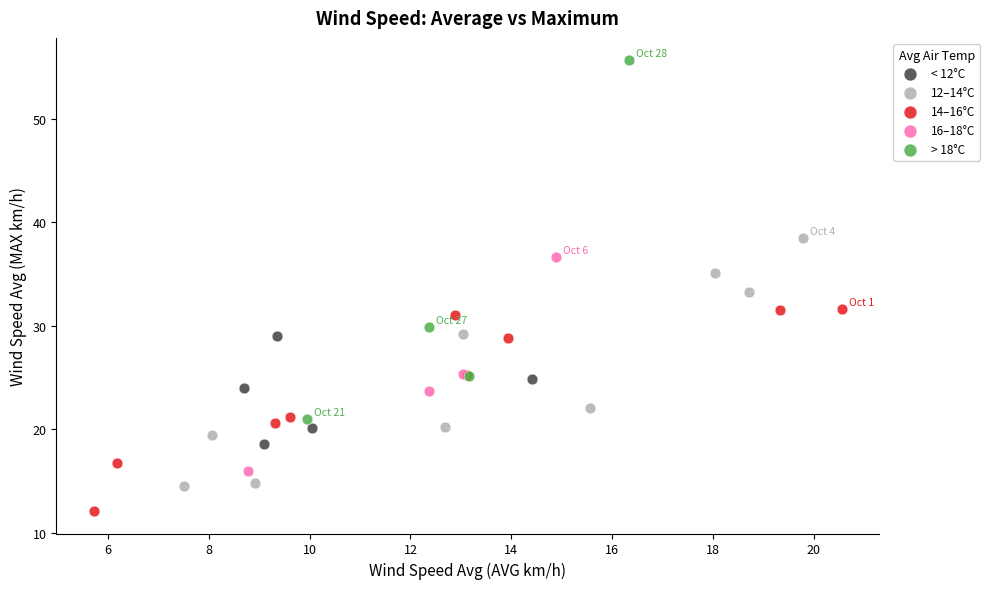

What are all the series names shown in the legend?

< 12°C, 12–14°C, 14–16°C, 16–18°C, > 18°C